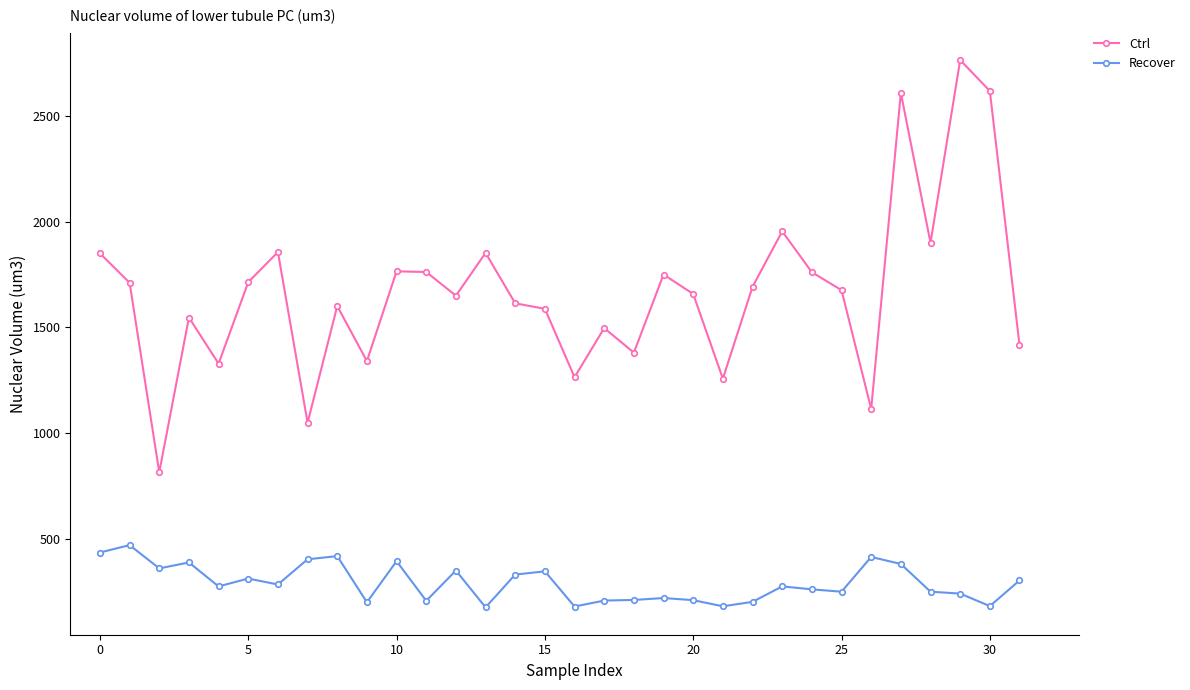

What is the greatest value displayed?

2763